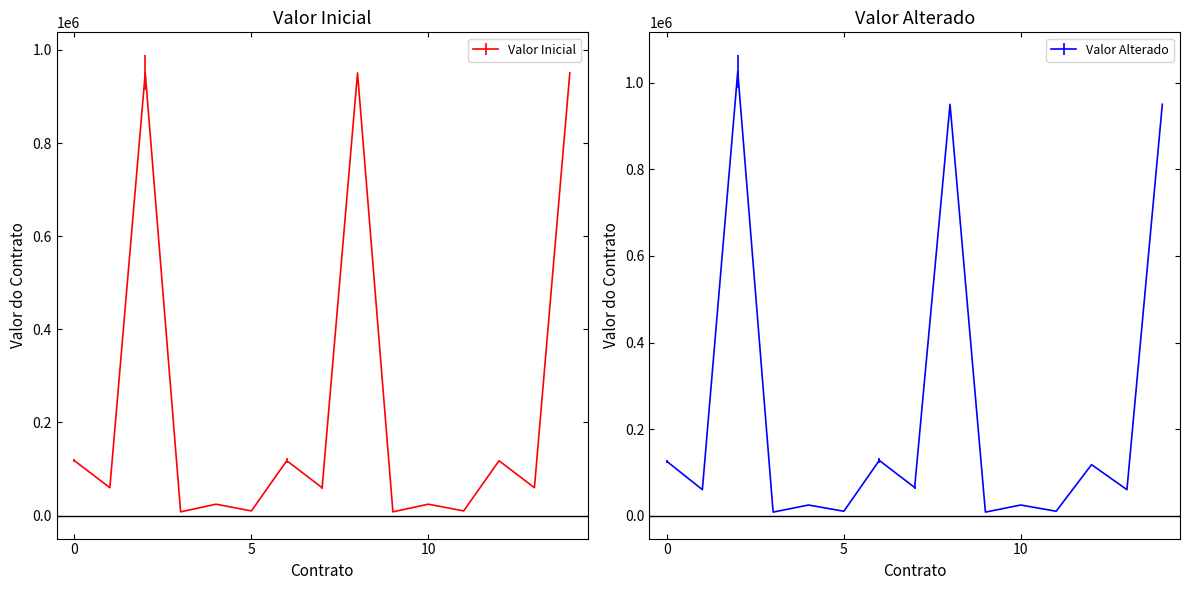

How many data points in Valor do Contrato após alteração are less than 59880?

6